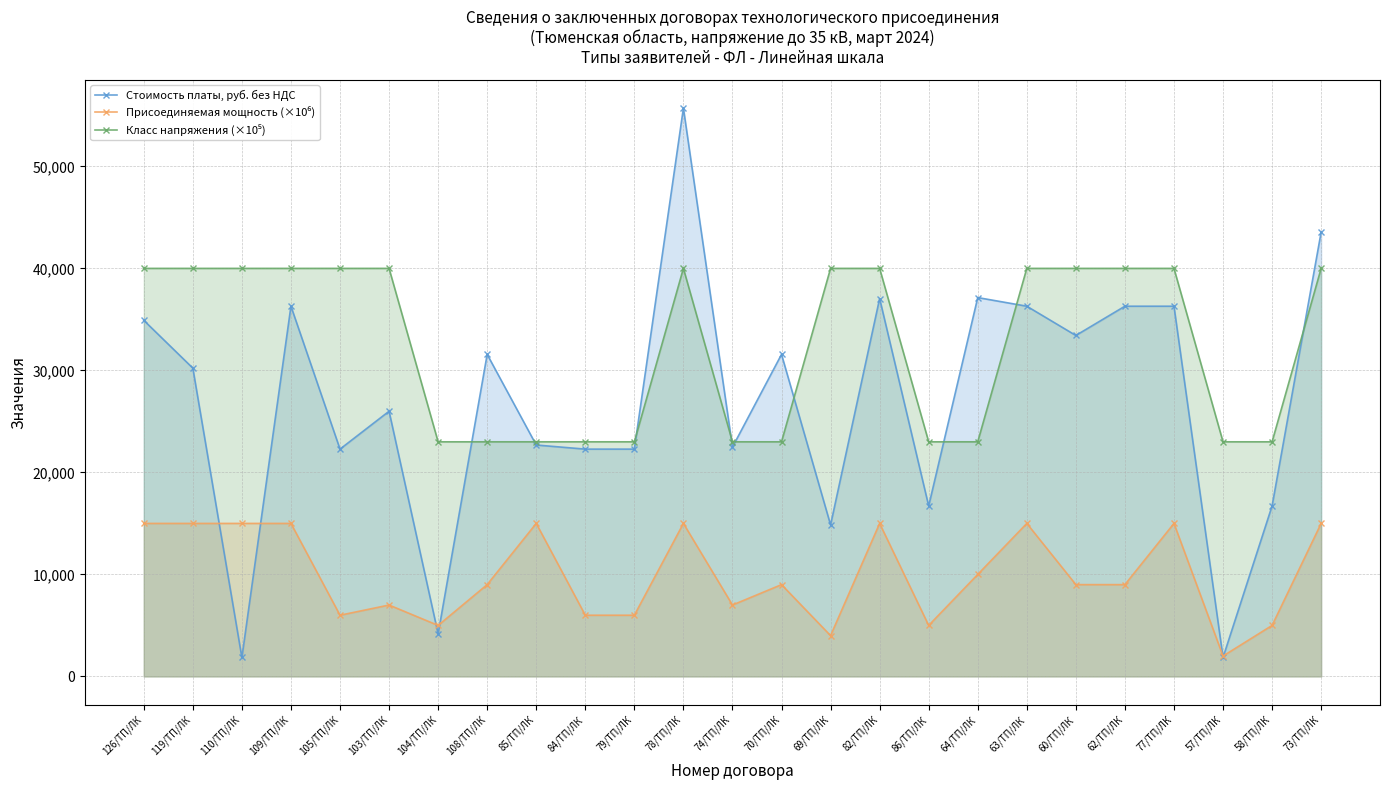

Where does the Стоимость платы, руб. без НДС series first go above 30224?

126/ТП/ЛК